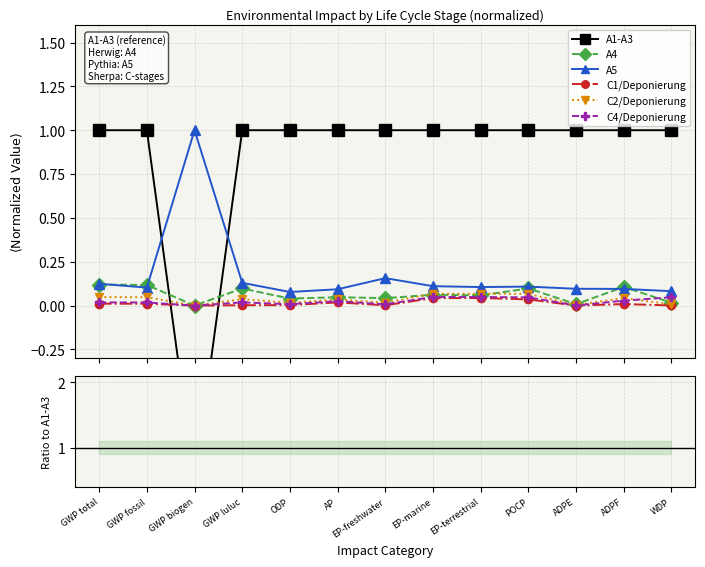

Is the value of C1/Deponierung at ODP greater than the value of A4 at WDP?

No